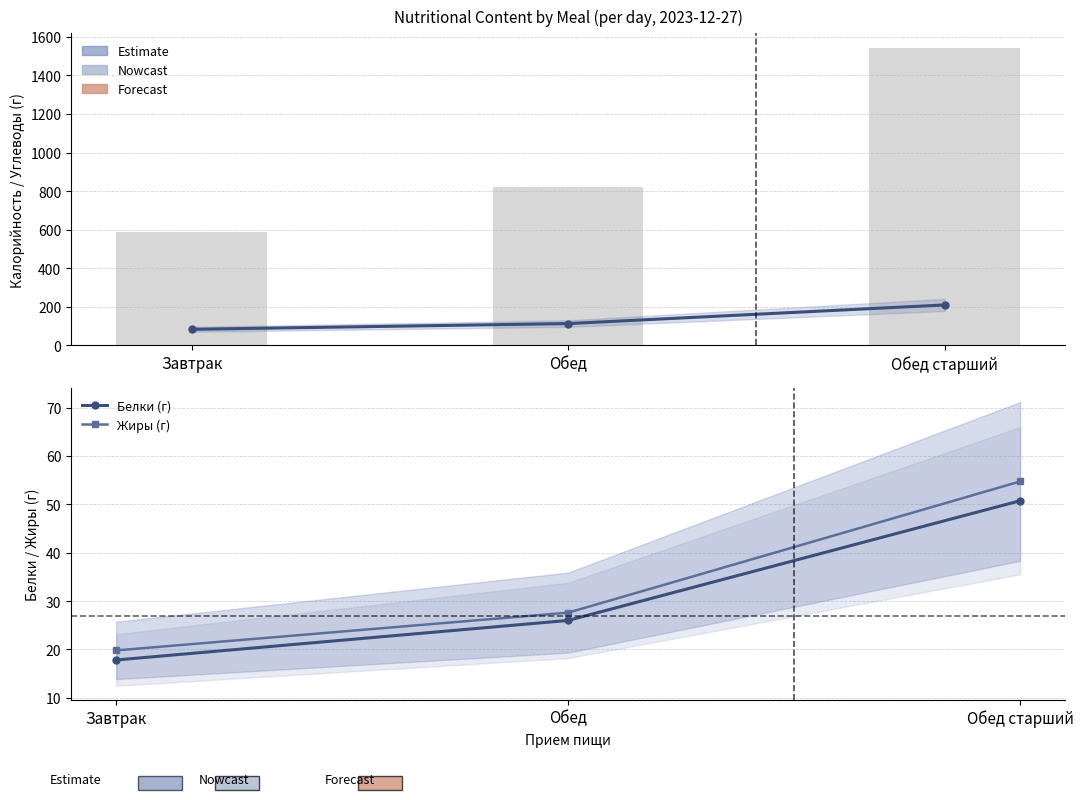

At which label does Белки (г) reach its minimum?

Завтрак